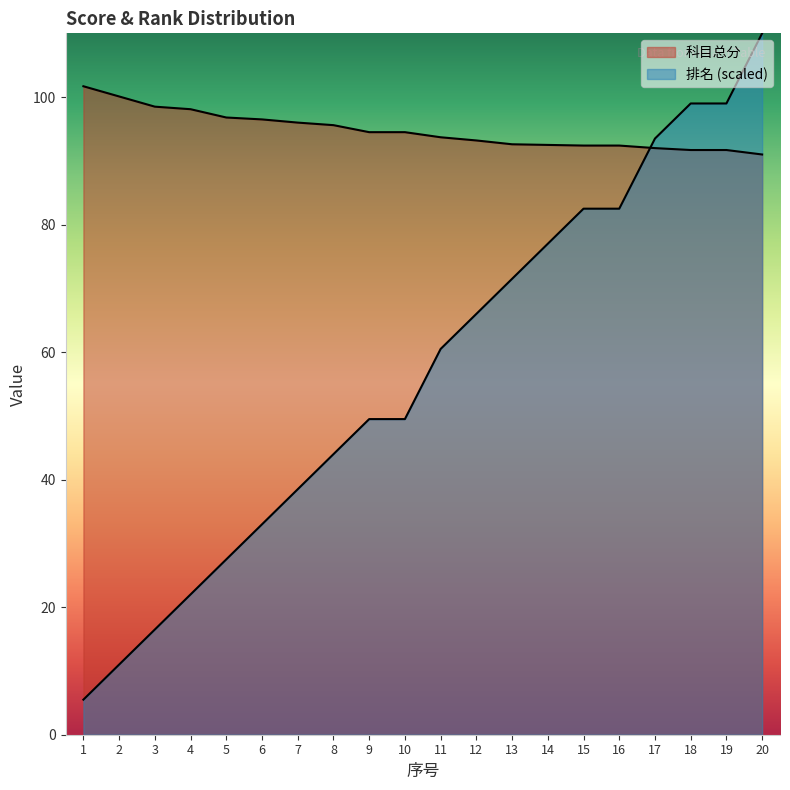

At how many categories does at least one series exceed 29?

20